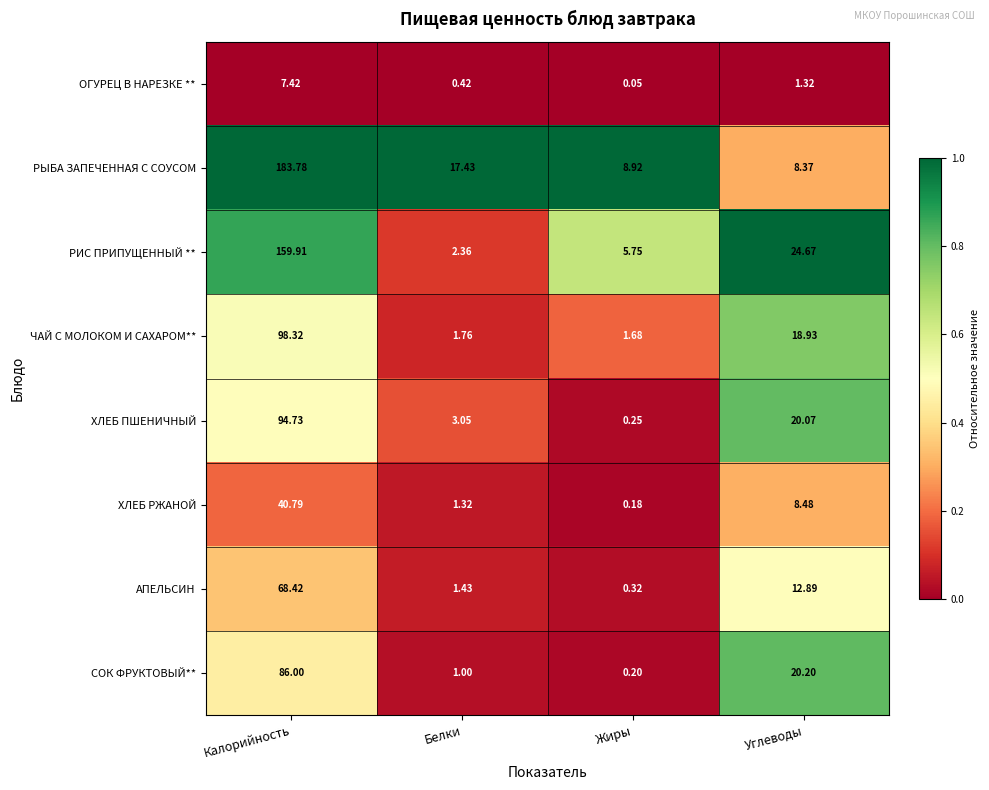

List the labels in order of СОК ФРУКТОВЫЙ** value, smallest first.

Жиры, Белки, Углеводы, Калорийность